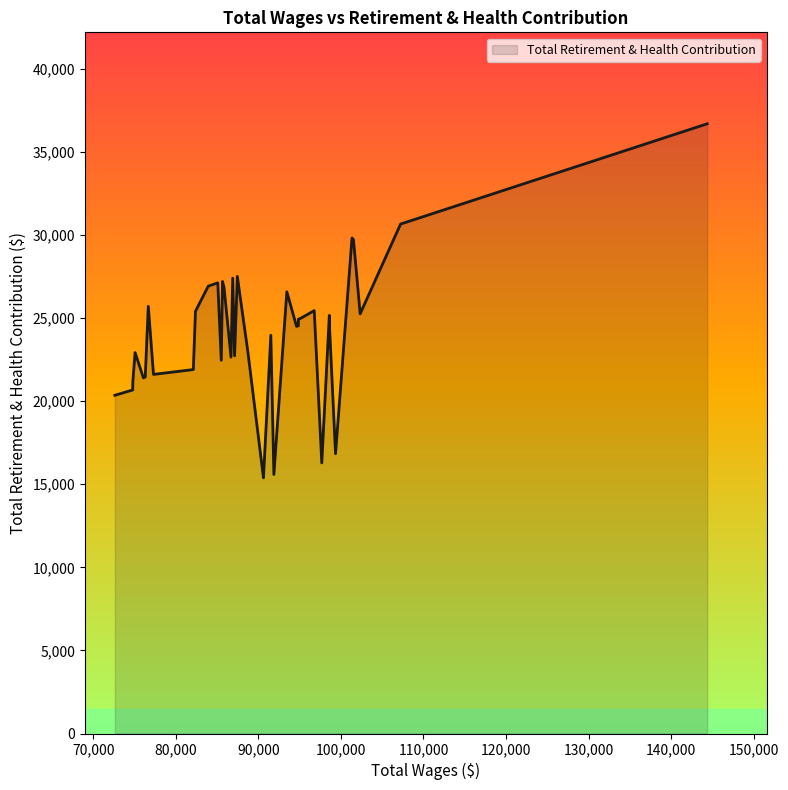

The chart shows a value of 5936 at 85502. True or false?

False